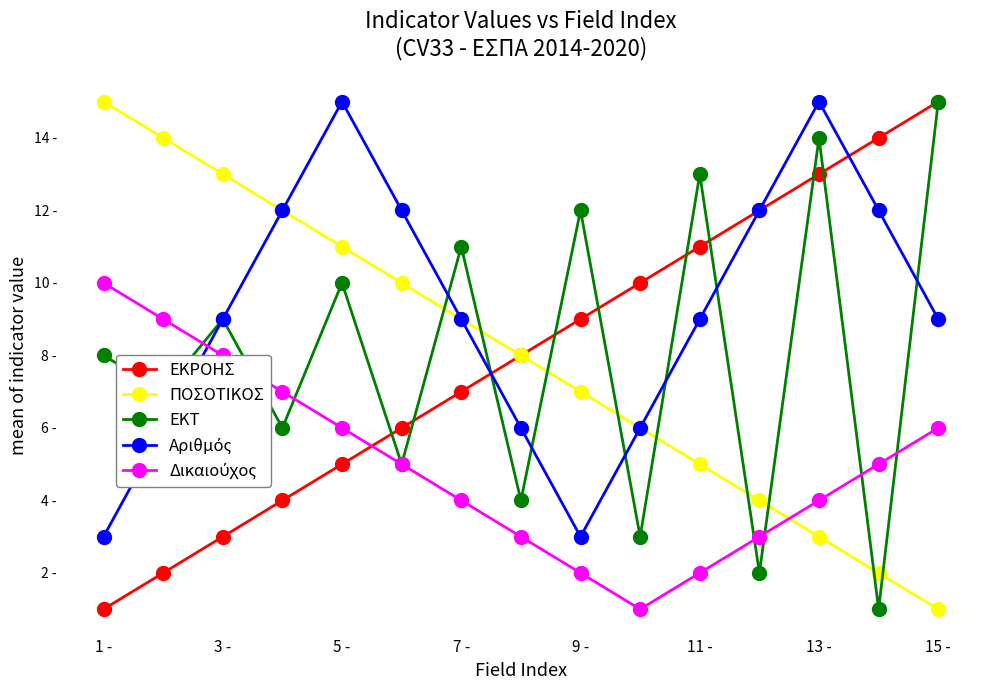

How many interior local peaks does the EKT series have?

6